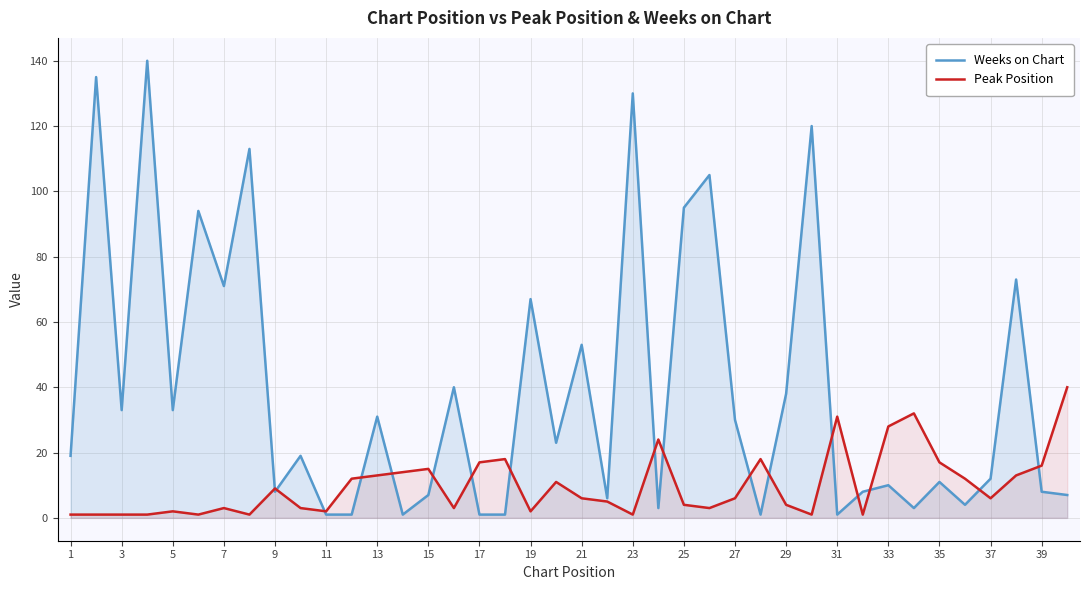

What is the greatest value displayed?

140